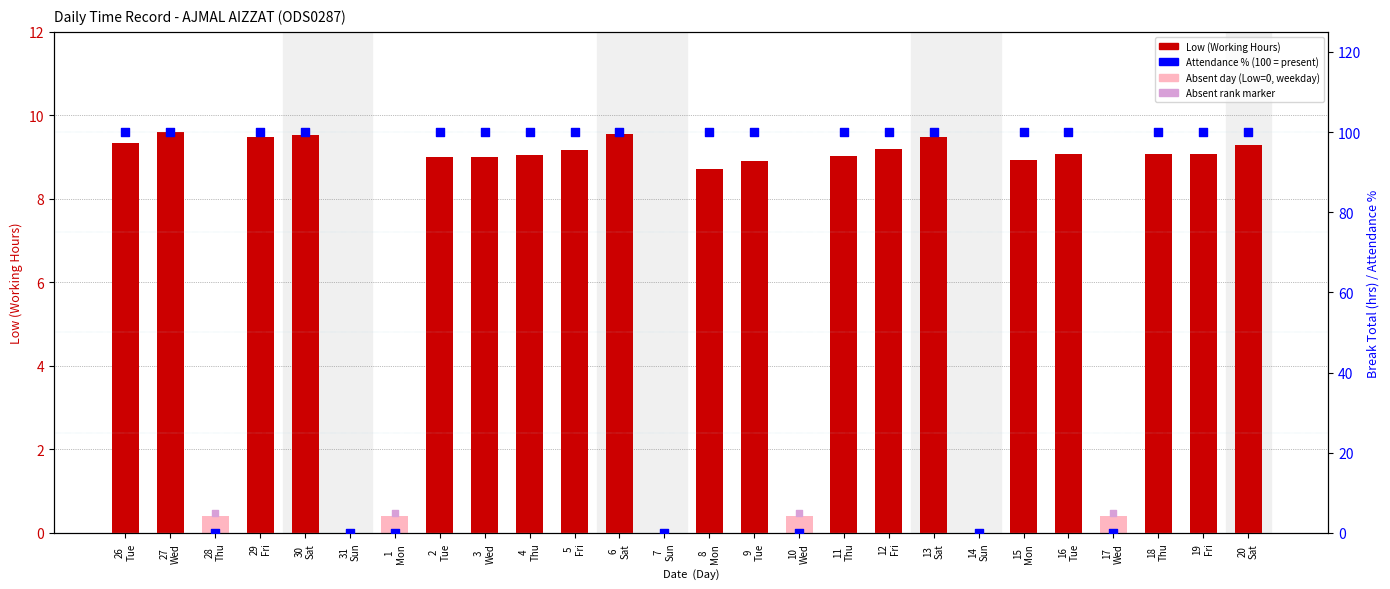

Which series has the largest Y range (max minus min)?

Attendance %